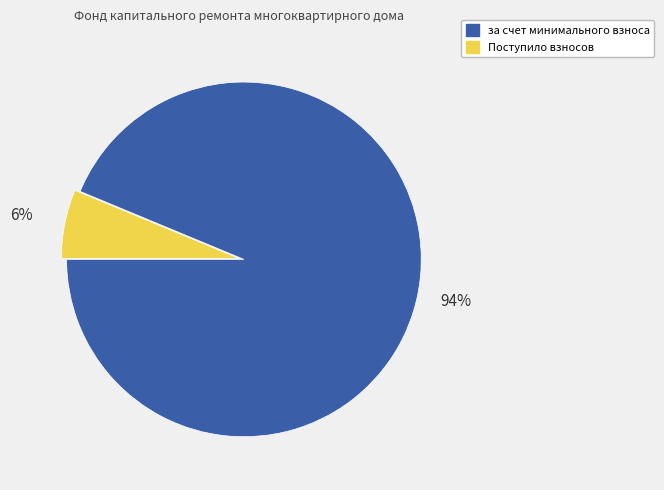

To the nearest percent, what is the average slice percentage?

50%